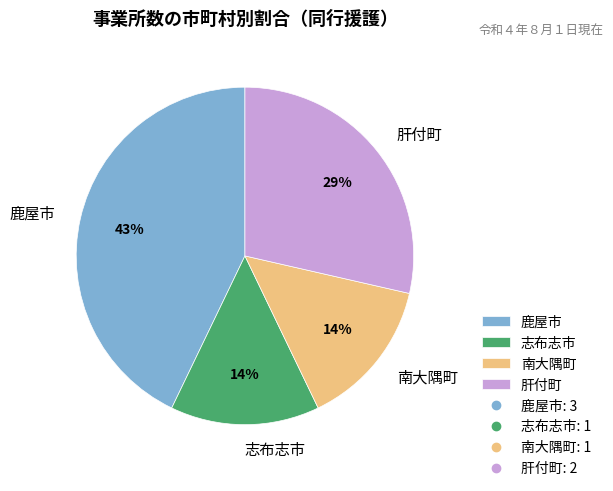

Approximately how many times larger is the value at 南大隅町 compared to 鹿屋市?

0.3